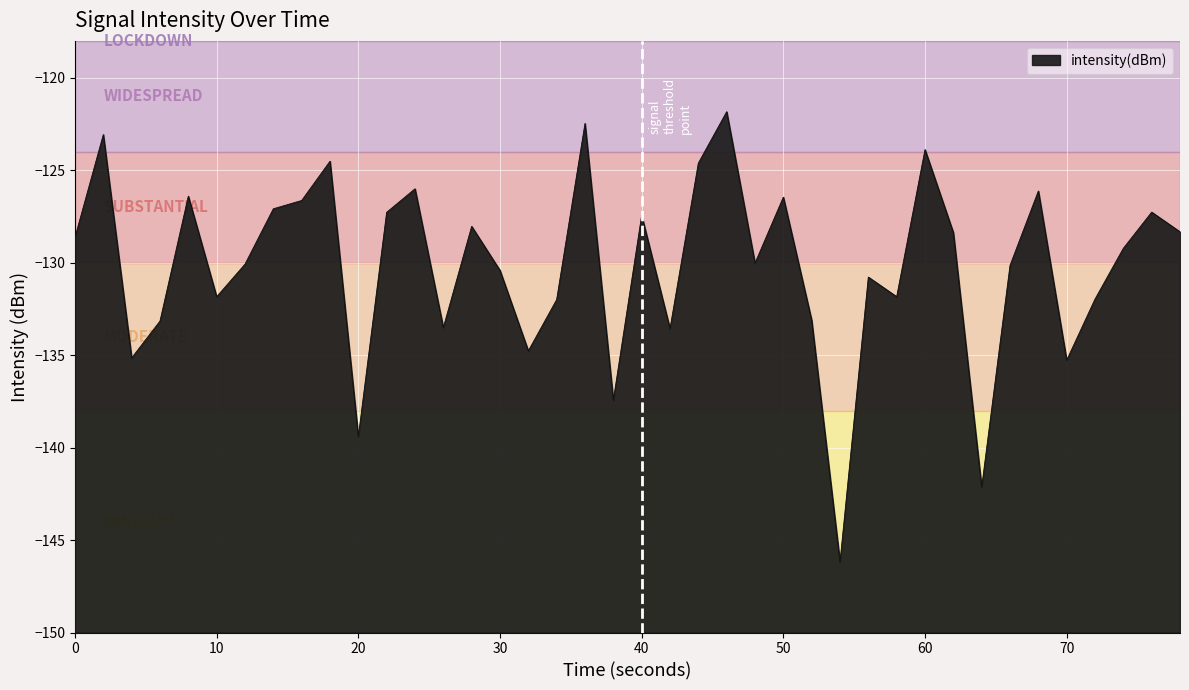

What is the minimum value shown in the chart?

-146.2